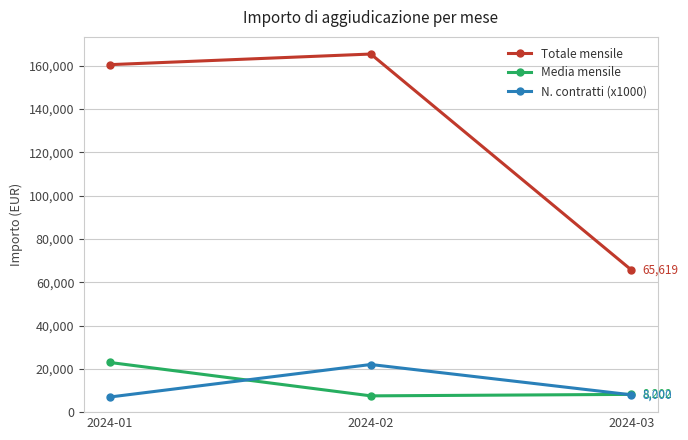

What is the value of the N. contratti (x1000) point at the 1st from the left?

7000.0